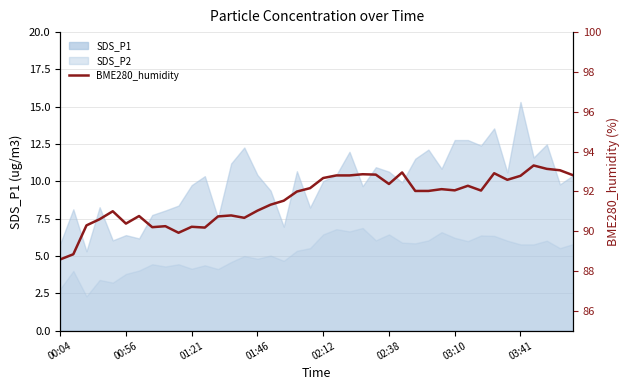

How many categories are shown in the chart?

40